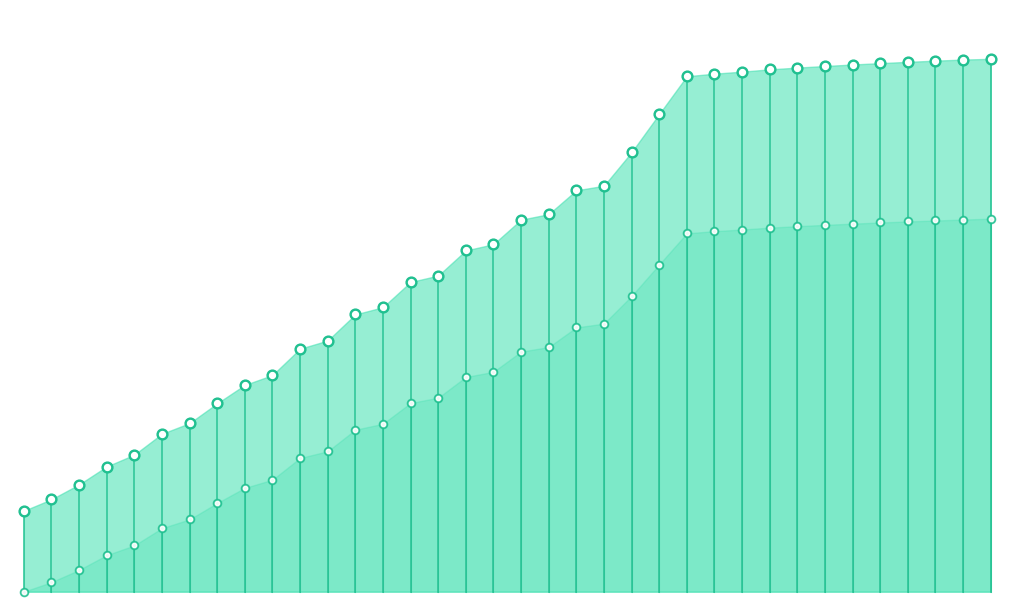

At which category is the sum across all series the highest?

35